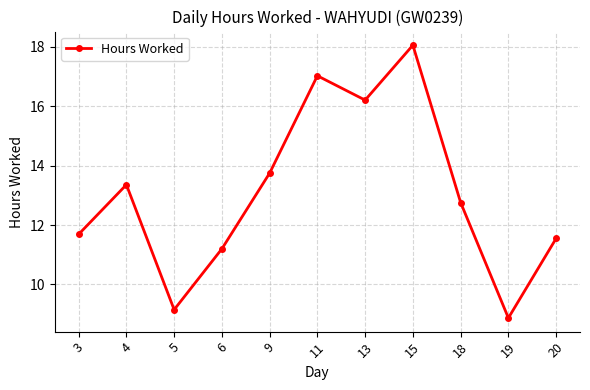

How many interior local peaks (higher than both neighbors) does the data have?

3